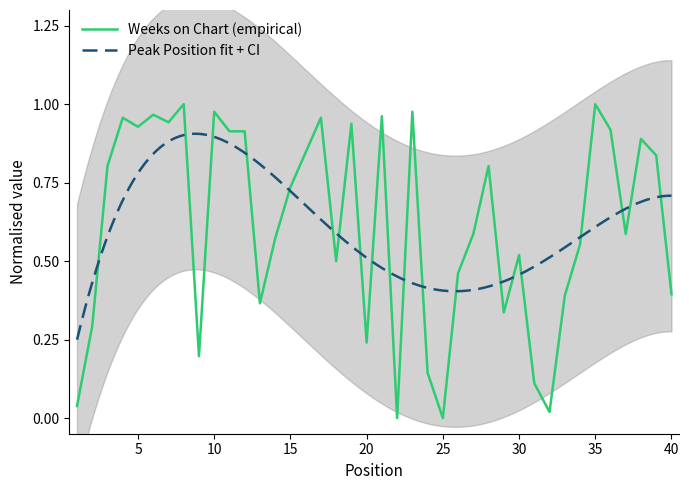

At which category does the data reach its first local peak?

4